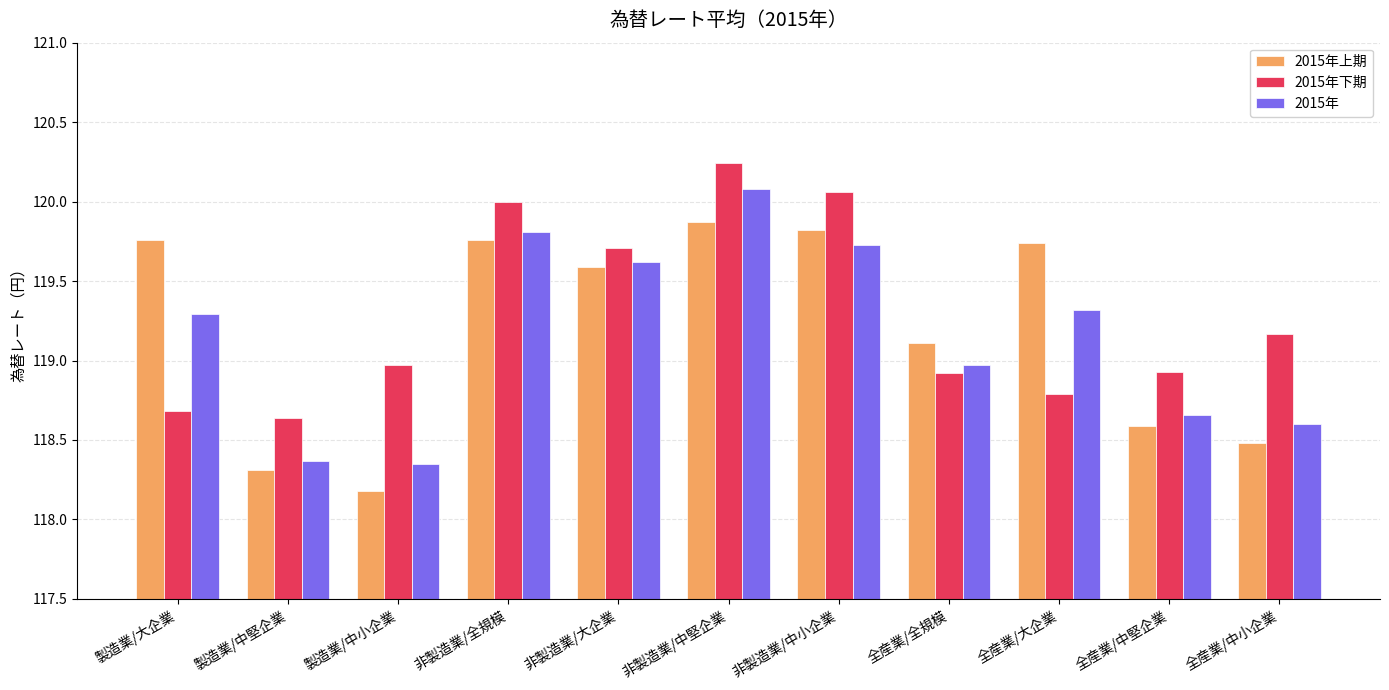

What is the difference between the second highest and second lowest values in the 2015年 series?

1.4